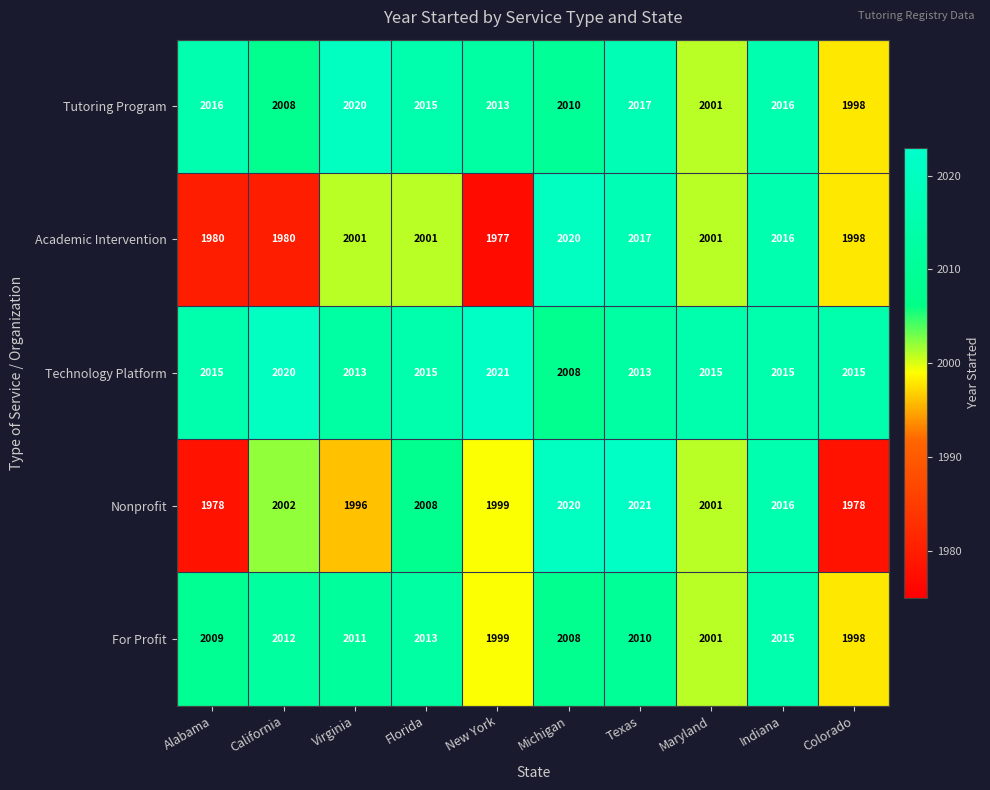

What is the sum of all Academic Intervention values?

19991